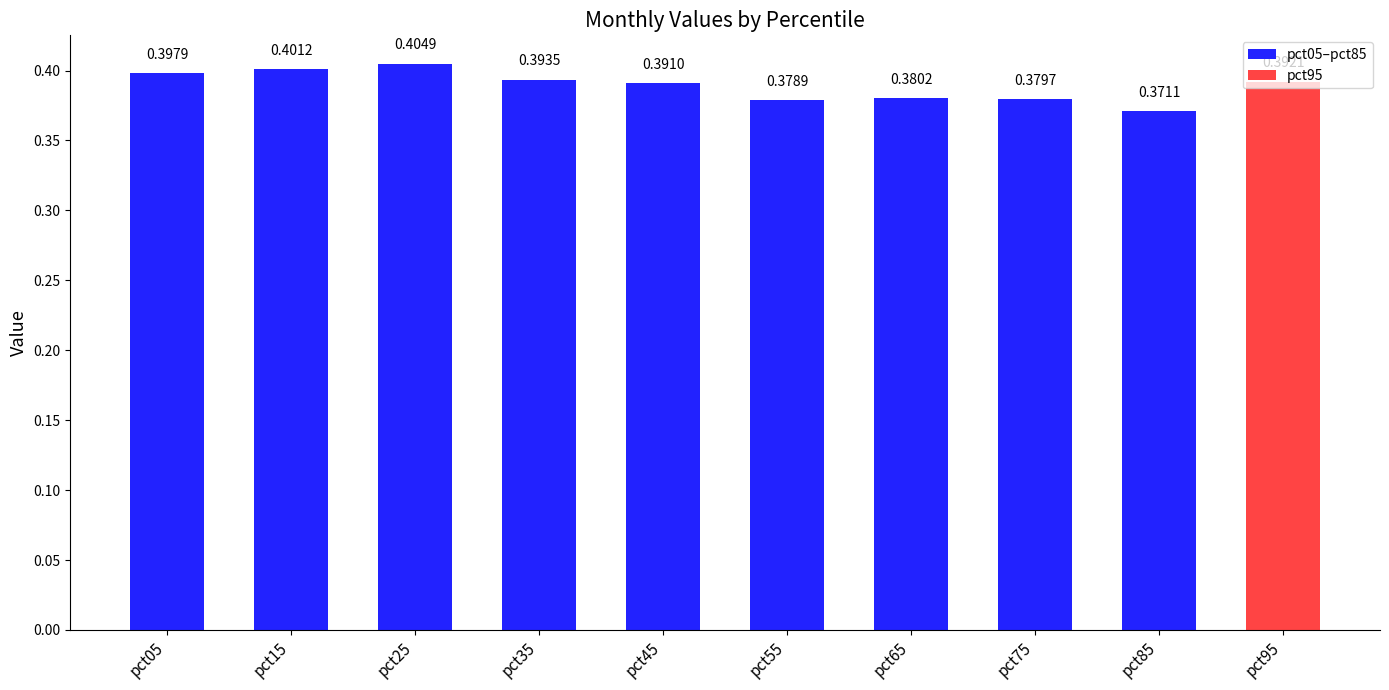

What is the sum of the values at pct05 and pct75?

0.8